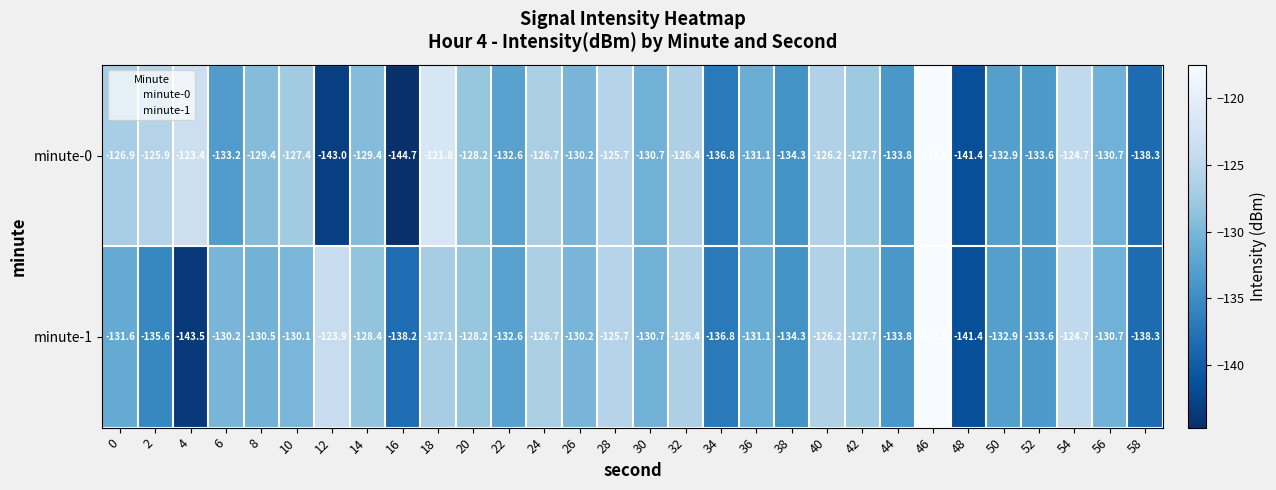

Read the minute-0 value at 20.

-128.2